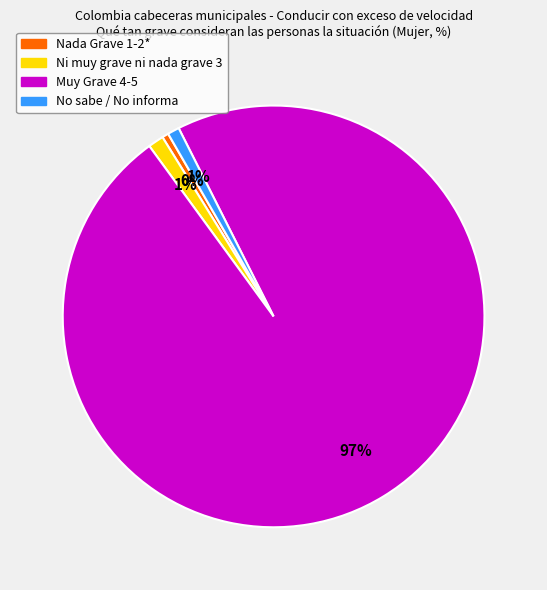

To the nearest percent, what is the average slice percentage?

25%